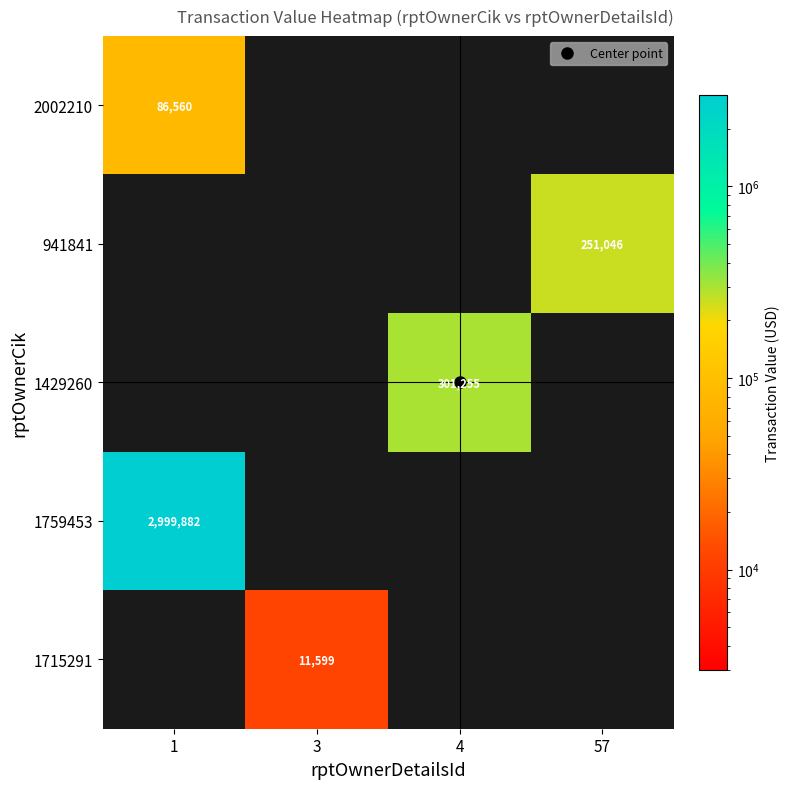

What is the difference between the highest and lowest values at 57?

251046